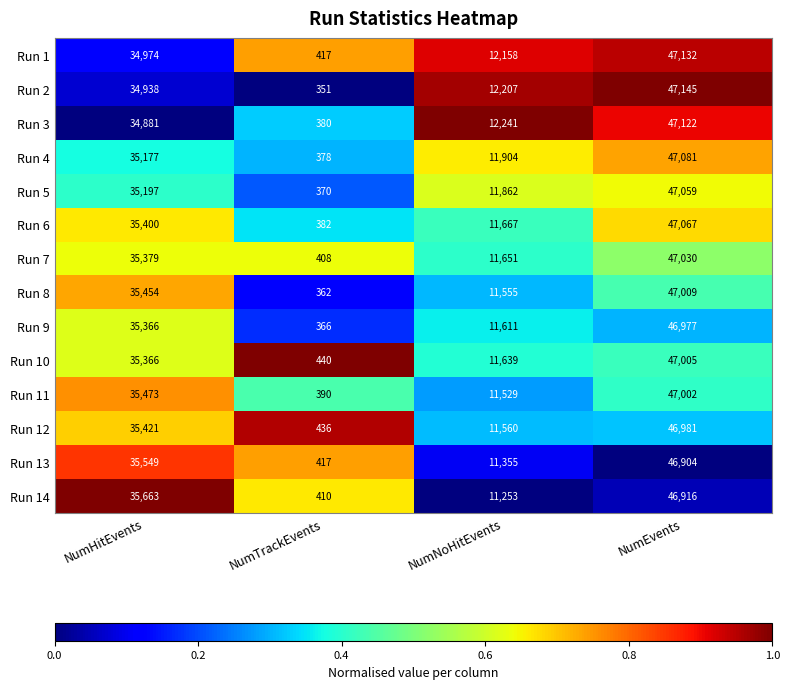

List the series in order of their peak value, lowest first.

Run 13, Run 14, Run 9, Run 12, Run 11, Run 10, Run 8, Run 7, Run 5, Run 6, Run 4, Run 3, Run 1, Run 2